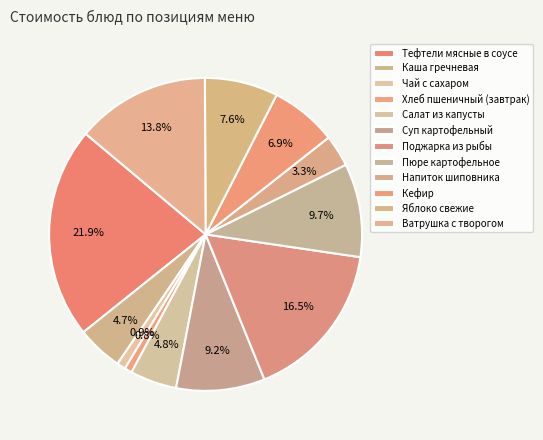

How many slices are in this pie chart?

12